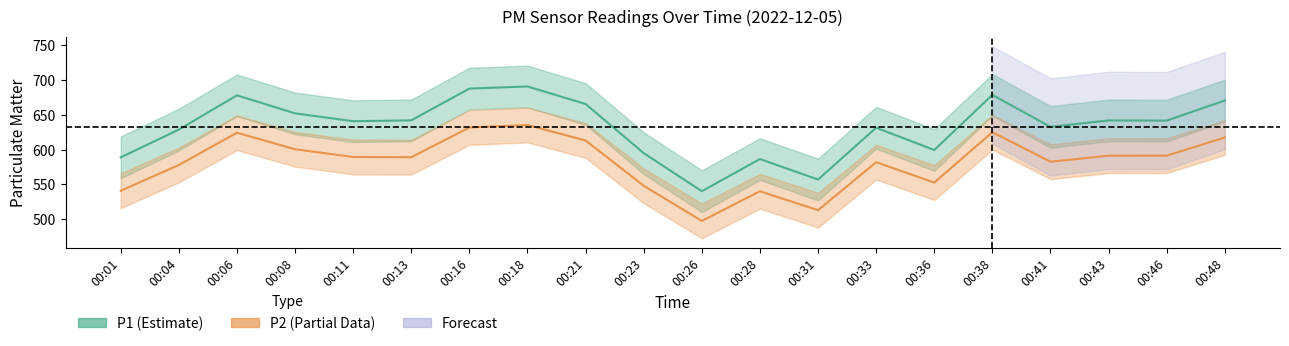

At which label is P1 center closest to 615?

00:04